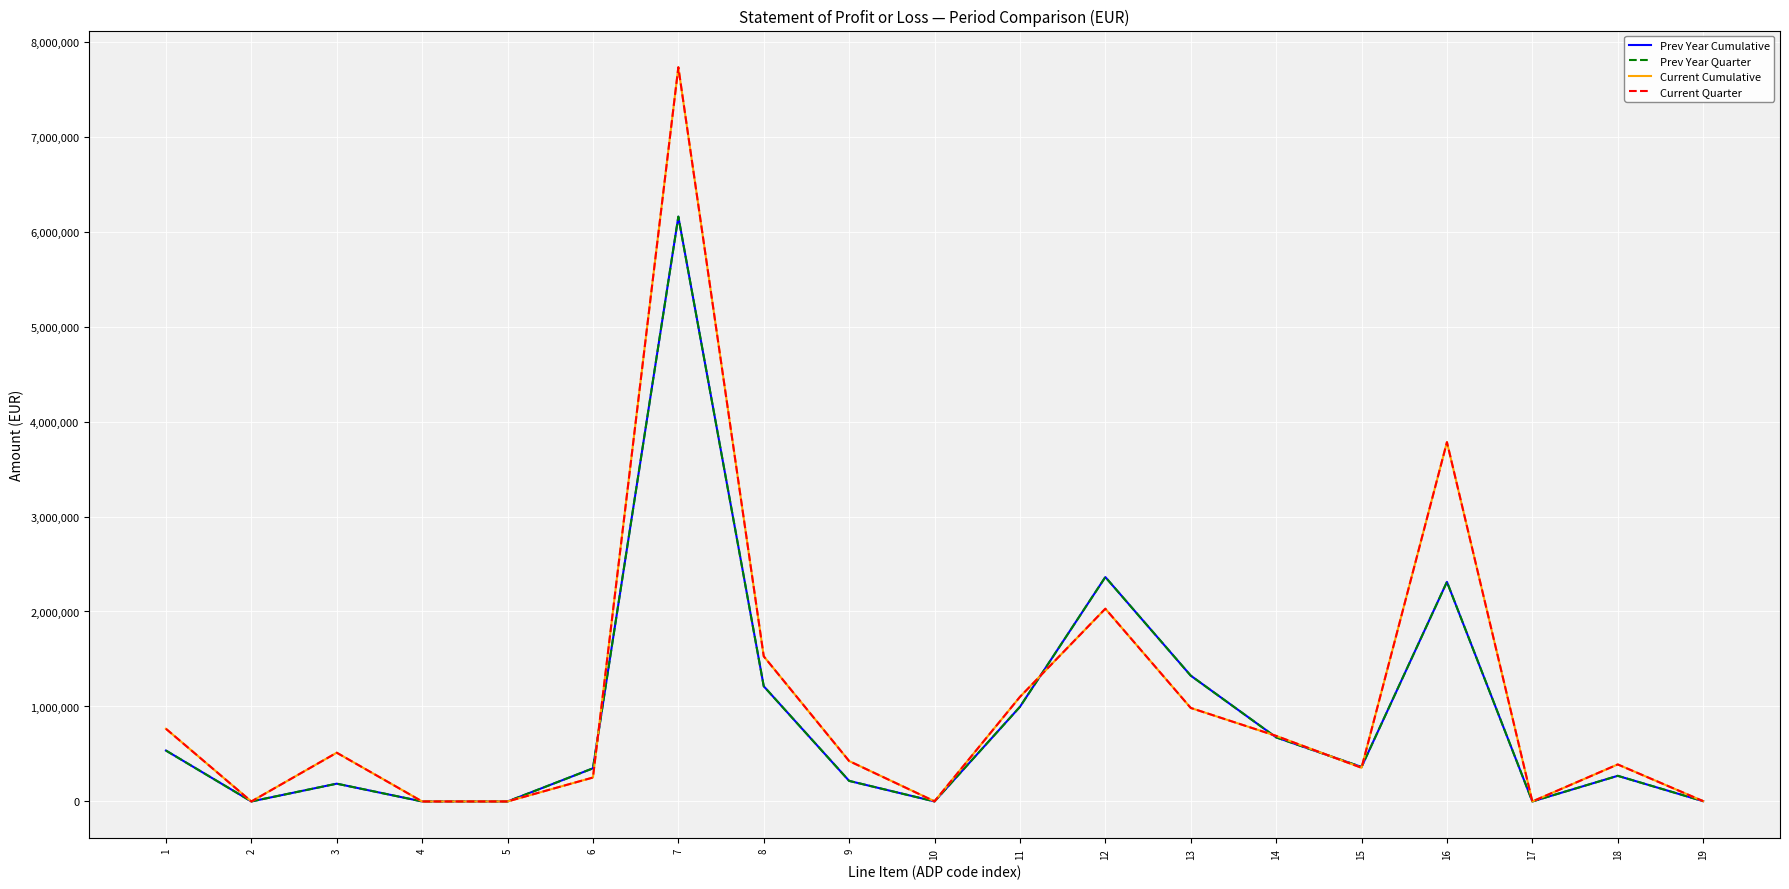

At which category does the chart reach its minimum across all series?

2